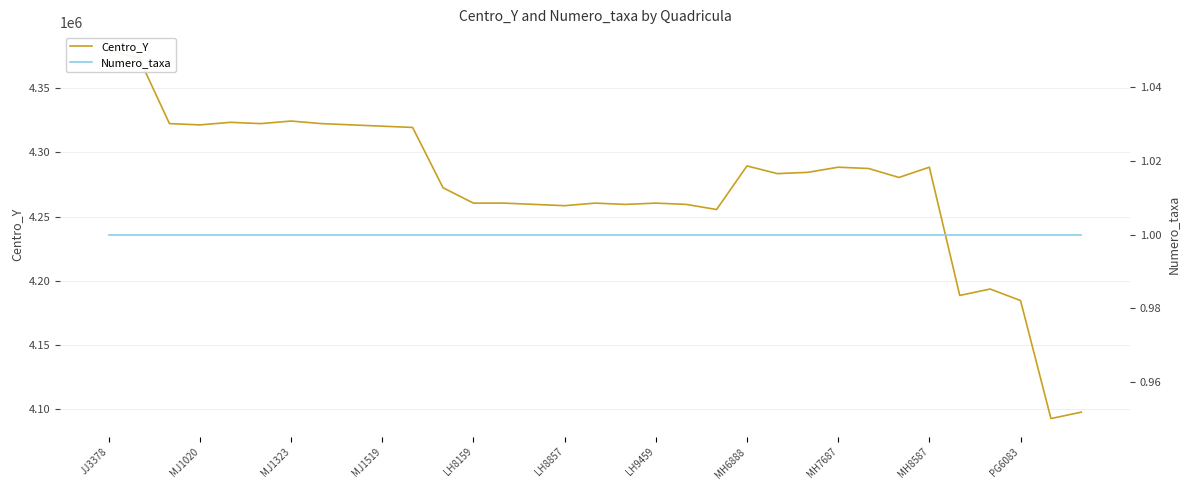

At how many categories does at least one series exceed 766941?

33